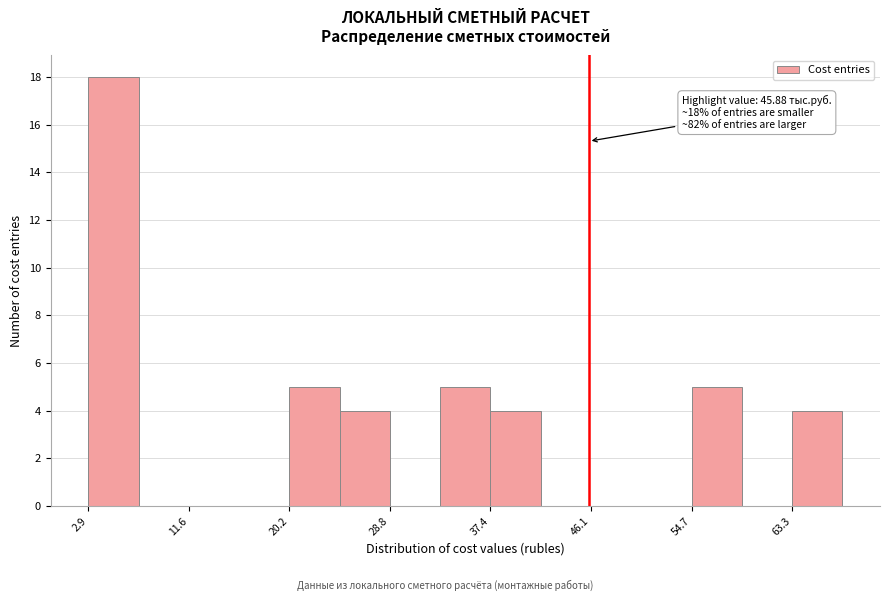

Over which range of the x-axis is the bar tallest?

3 to 7